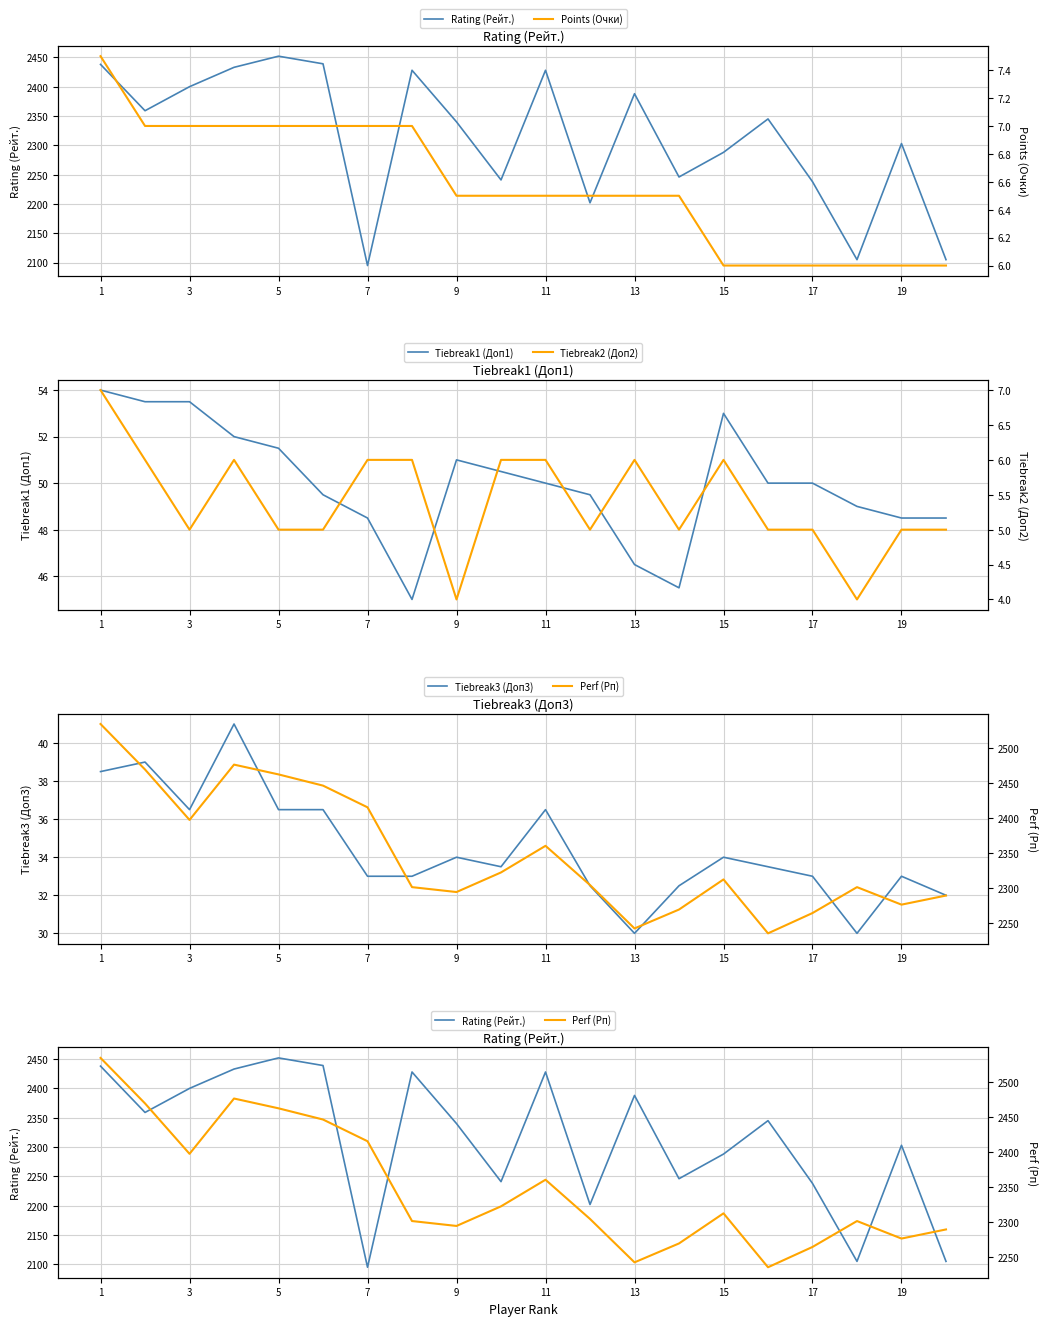

The Tiebreak1 (Доп1) series shows 16.3 at 1. True or false?

False